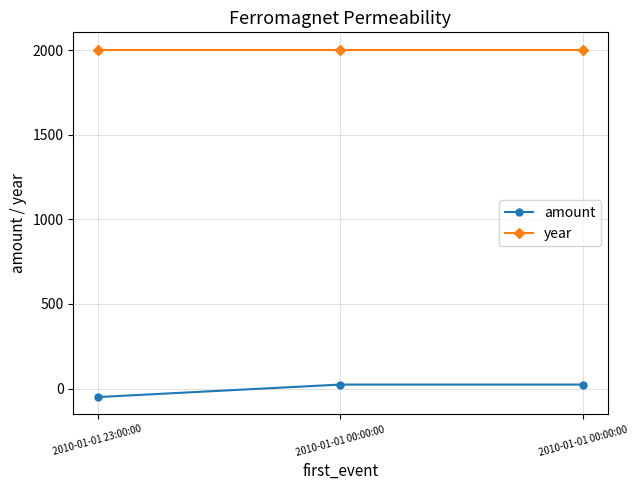

How many lines are shown in the chart?

2